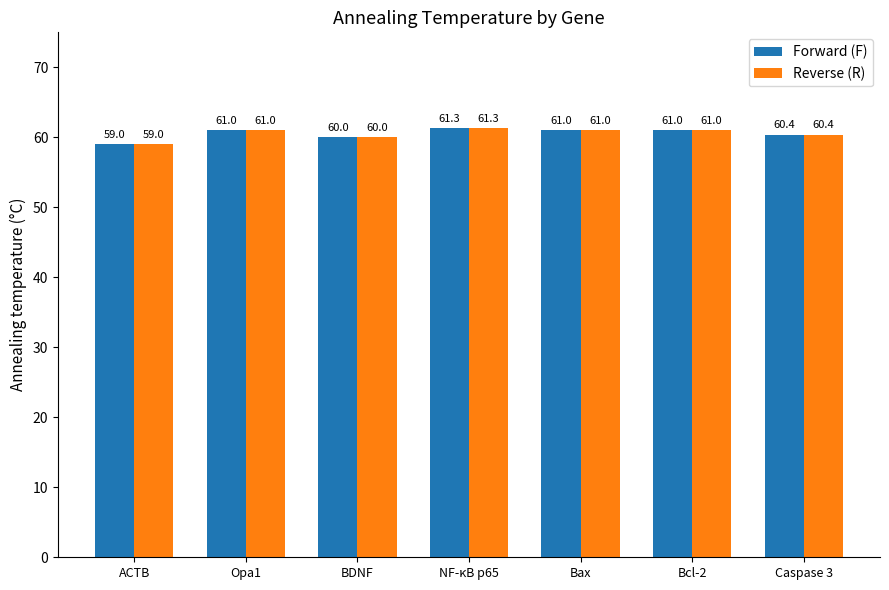

What is the average value of the Forward (F) series?

60.5